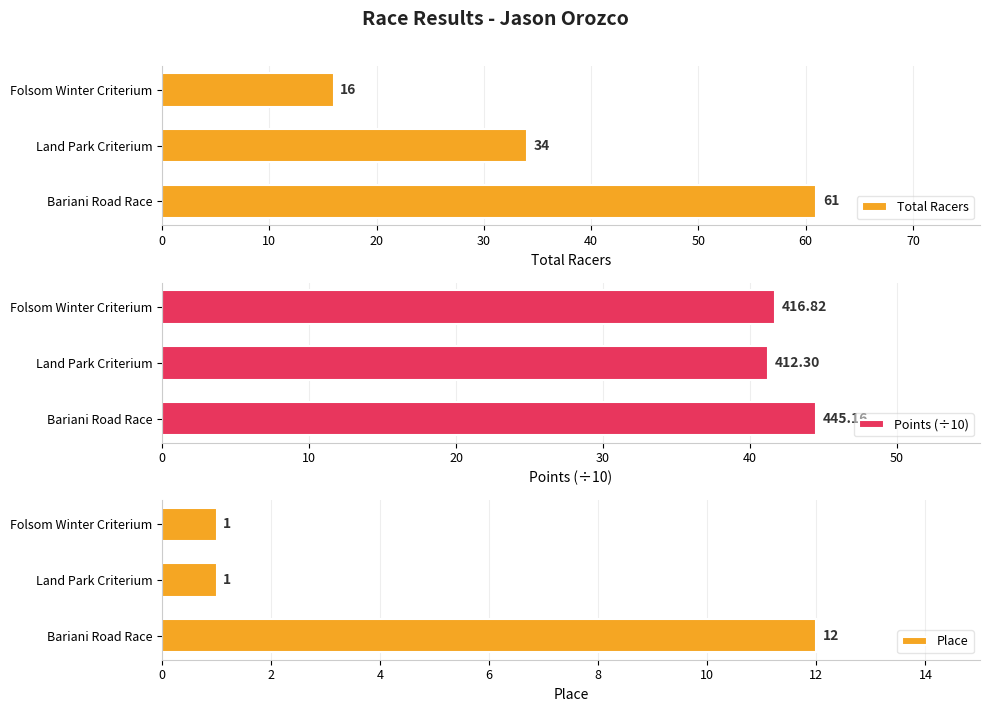

Read the Place value at Bariani Road Race.

12